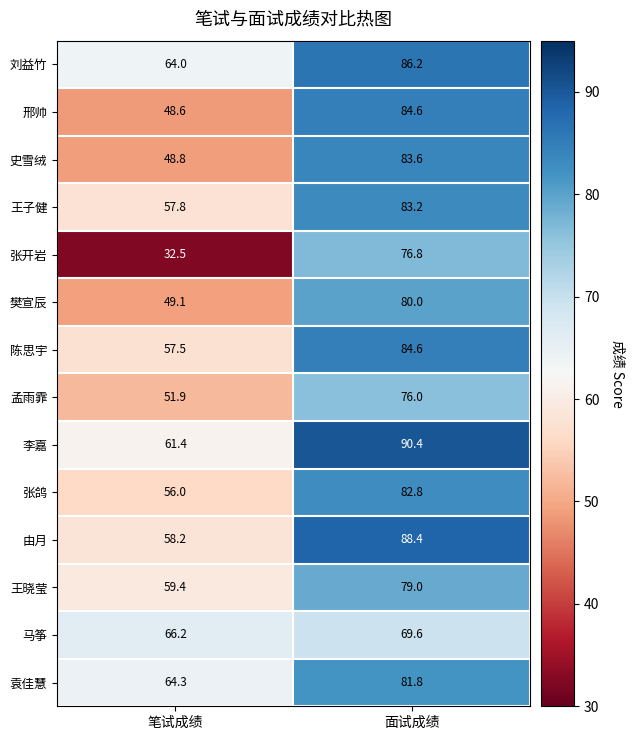

Is it true that 张开岩 equals 76.8 at 面试成绩?

True